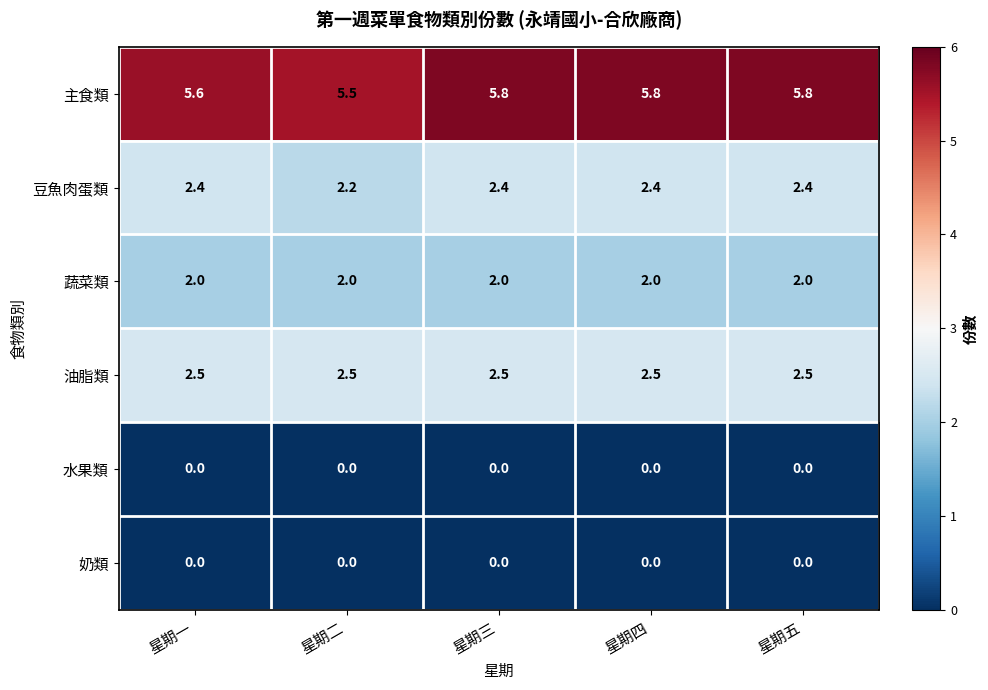

Reading right to left, transcribe all the data shown in this chart.

主食類: 5.8	5.8	5.8	5.5	5.6
豆魚肉蛋類: 2.4	2.4	2.4	2.2	2.4
蔬菜類: 2.0	2.0	2.0	2.0	2.0
油脂類: 2.5	2.5	2.5	2.5	2.5
水果類: 0.0	0.0	0.0	0.0	0.0
奶類: 0.0	0.0	0.0	0.0	0.0